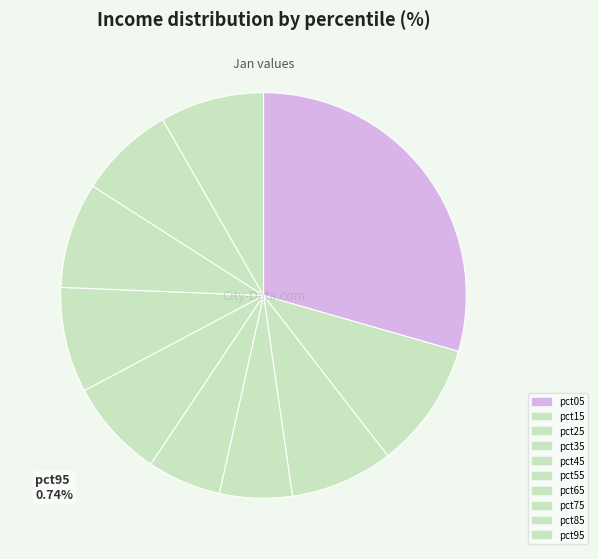

Which slice is the largest?

pct05